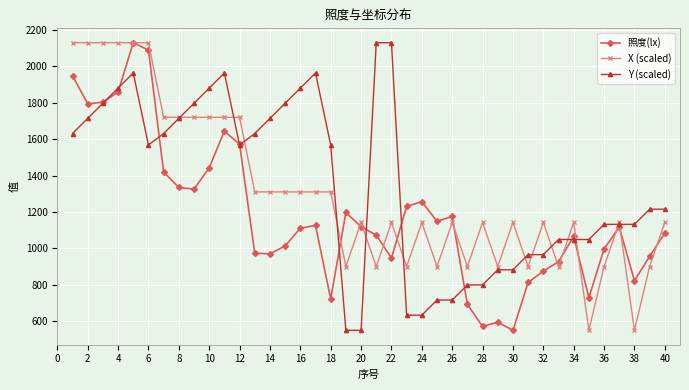

What is the minimum value shown in the chart?

549.8